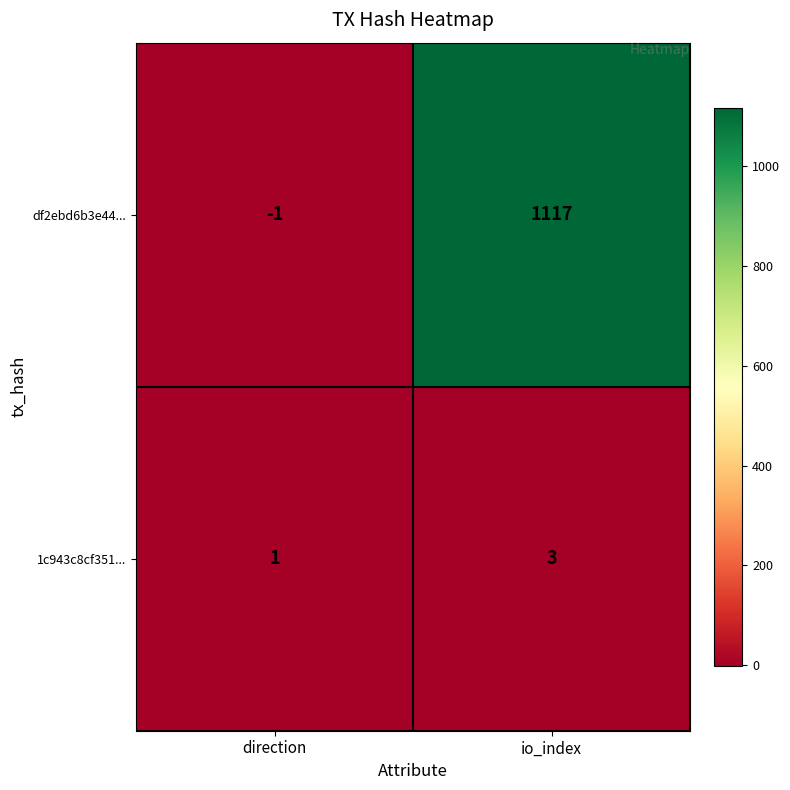

Which series changed the most between direction and io_index?

df2ebd6b3e44...